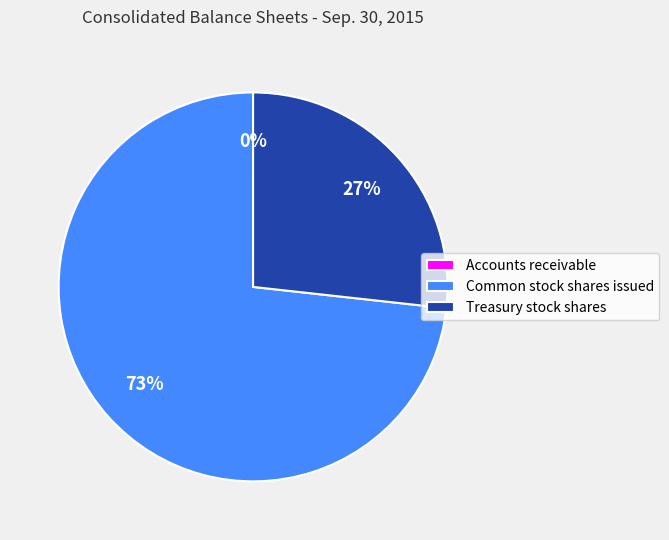

Which category has the biggest portion of the pie?

Common stock shares issued